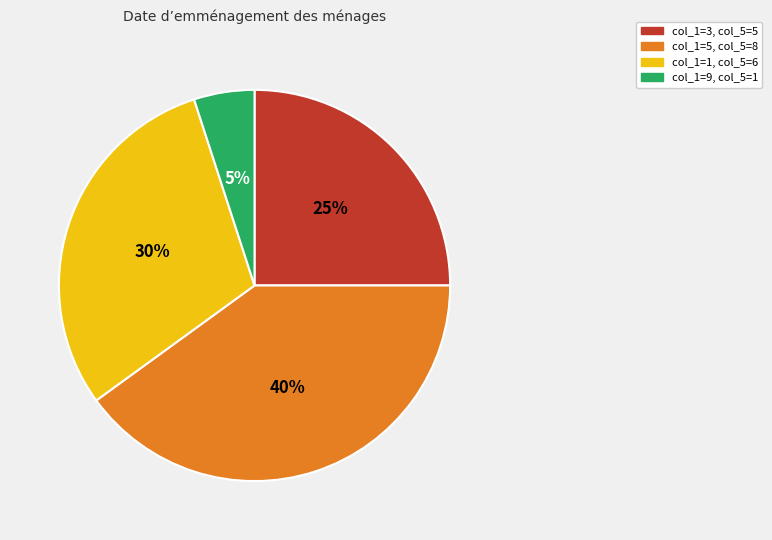

What is the largest slice in the pie chart?

col_1=5, col_5=8